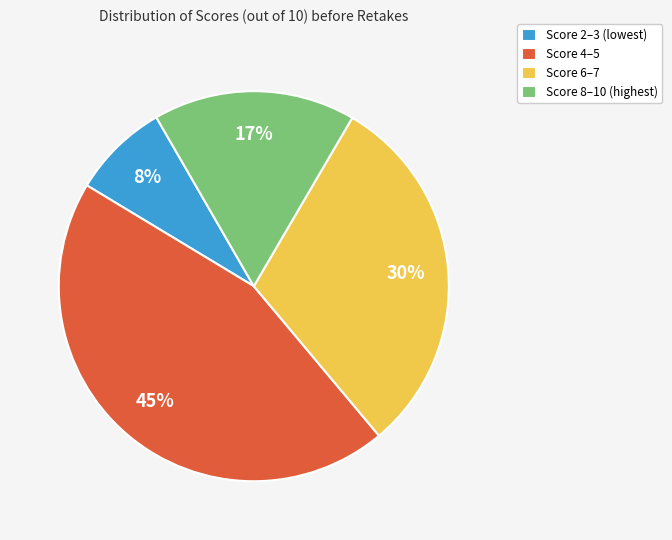

Do Score 8–10 (highest) and Score 2–3 (lowest) together represent more than half of the pie?

No